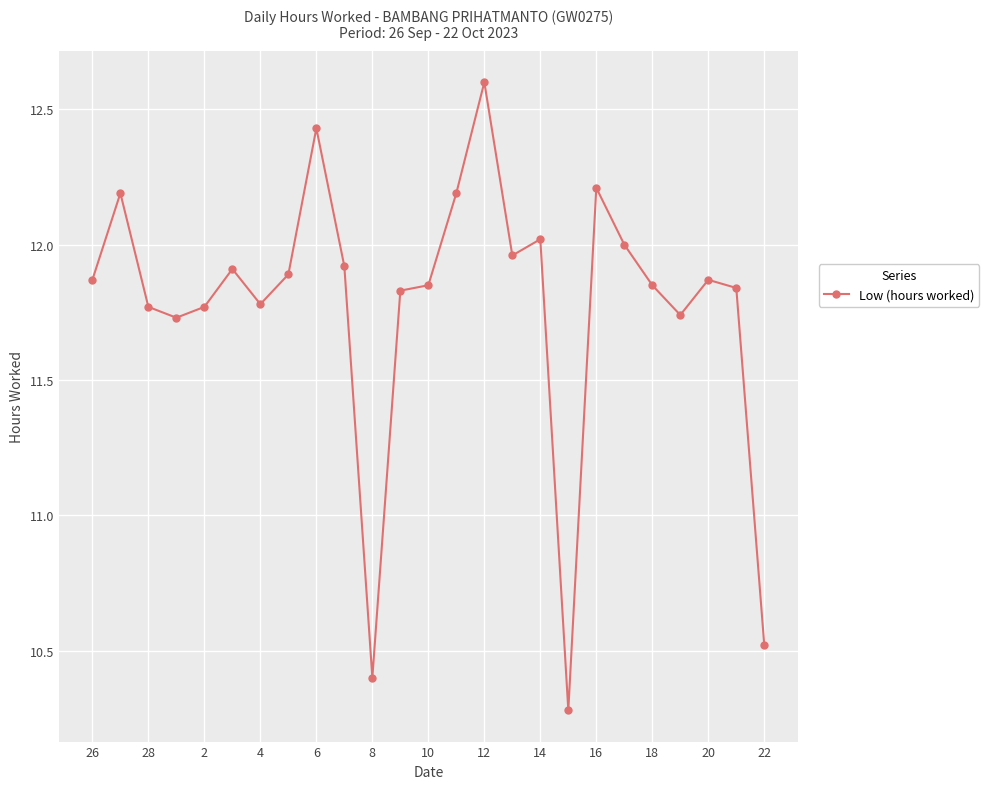

What is the value of the 18th point from the left?

10.3